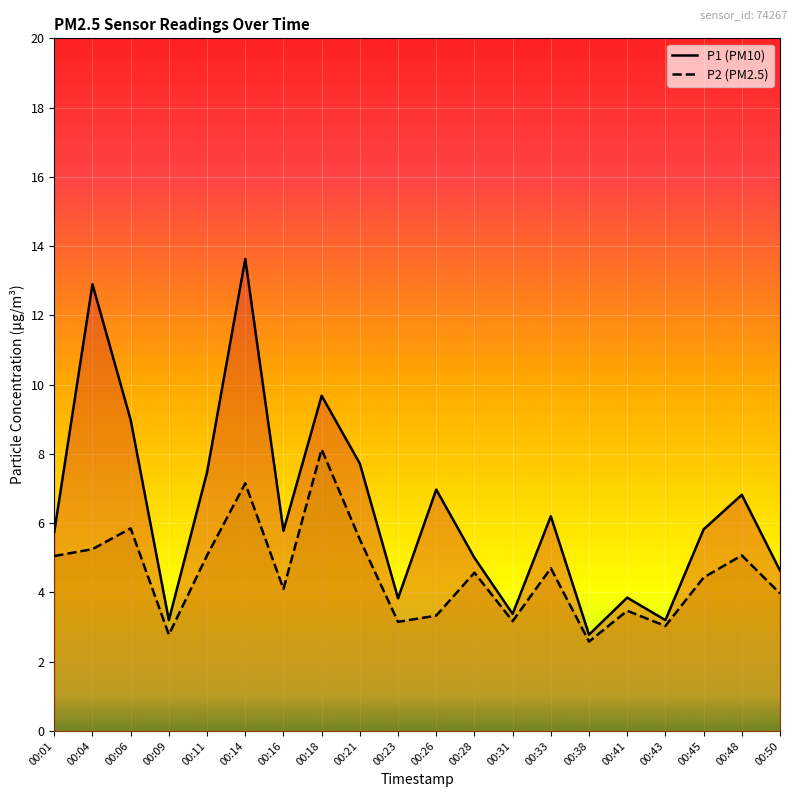

The value of P1 at 00:09 is 3.2. True or false?

True